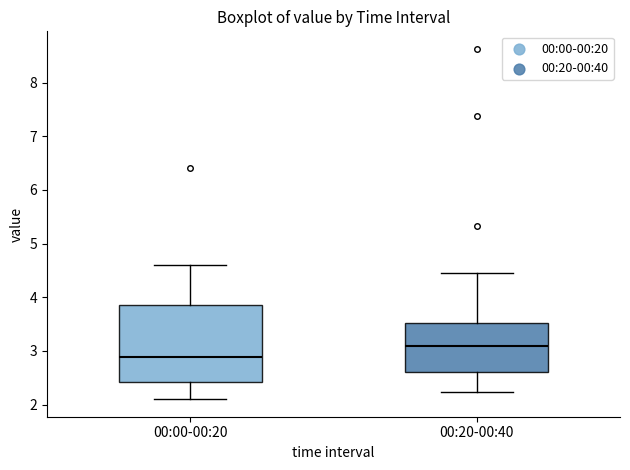

Comparing the boxes themselves (not the whiskers), which one is the tallest?

00:00-00:20